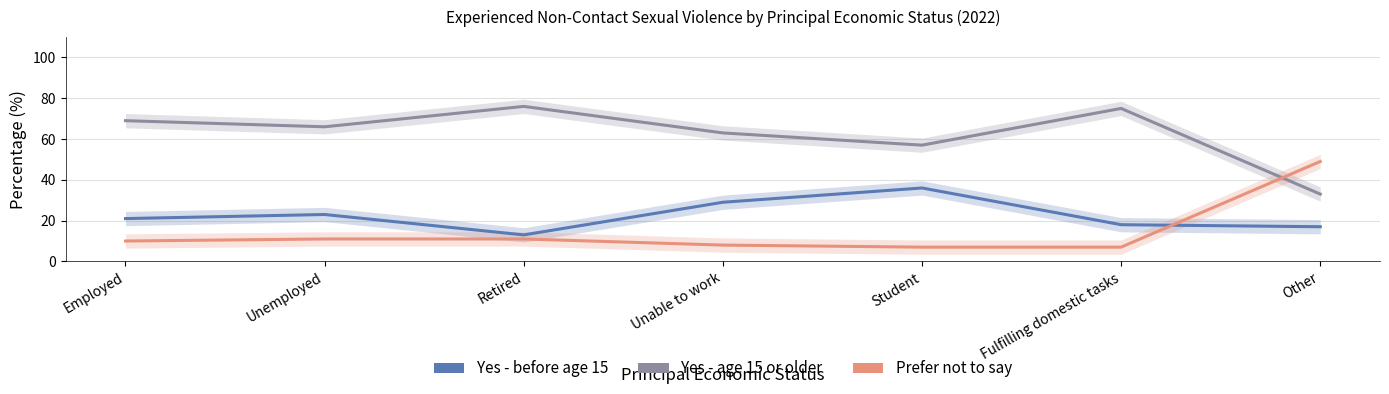

What is the spread (max minus min) of values at Unemployed?

55